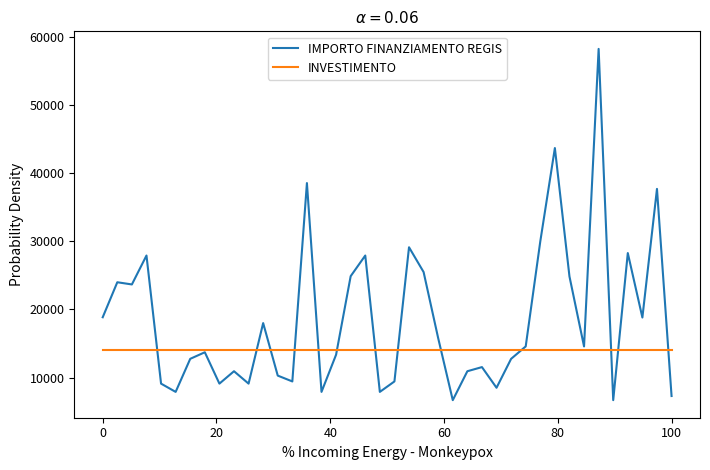

Which series has the largest total across all categories?

IMPORTO FINANZIAMENTO REGIS